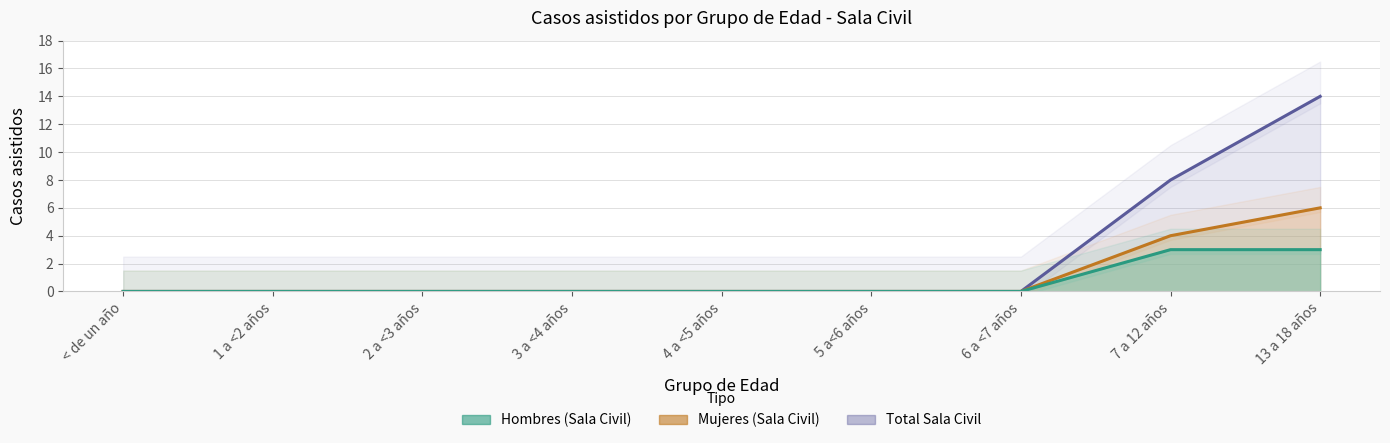

What position from the left is < de un año?

1